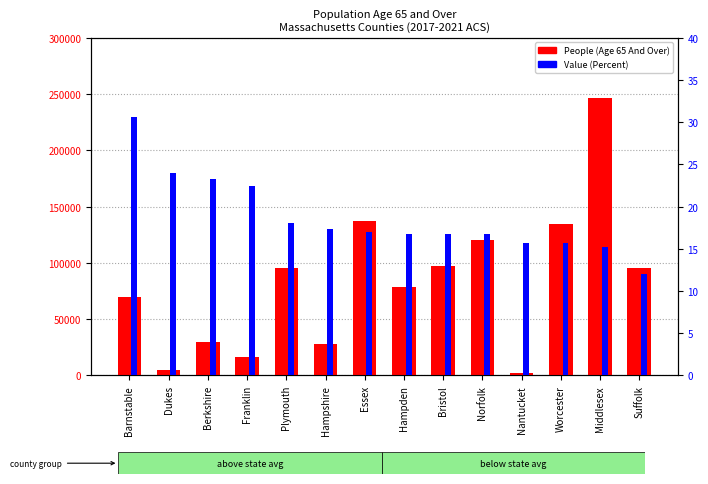

How many data points in Value (Percent) are less than 17?

7